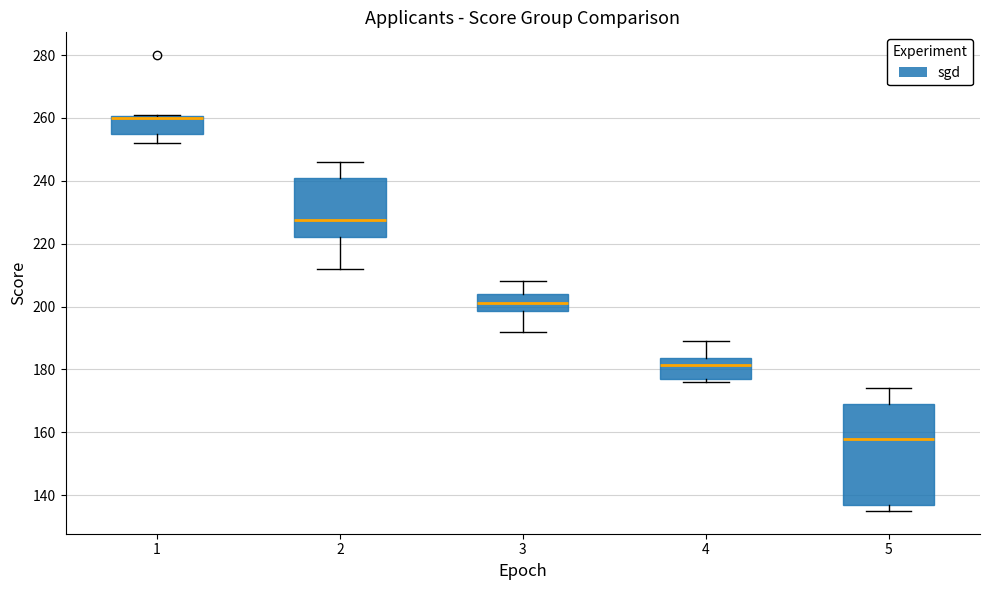

Reading left to right, read every box against the y-axis: the position of its median line, the range the box covers, and the ends of its whiskers. The values are not printed on the chart, so give them approximately, as read against the axis.

1: median 260 (just below the box's upper edge), box 254 to 260, whiskers 252 to 262
2: median 228, box 222 to 242, whiskers 212 to 246
3: median 202, box 198 to 204, whiskers 192 to 208
4: median 182, box 178 to 184, whiskers 176 to 190
5: median 158, box 138 to 170, whiskers 136 to 174